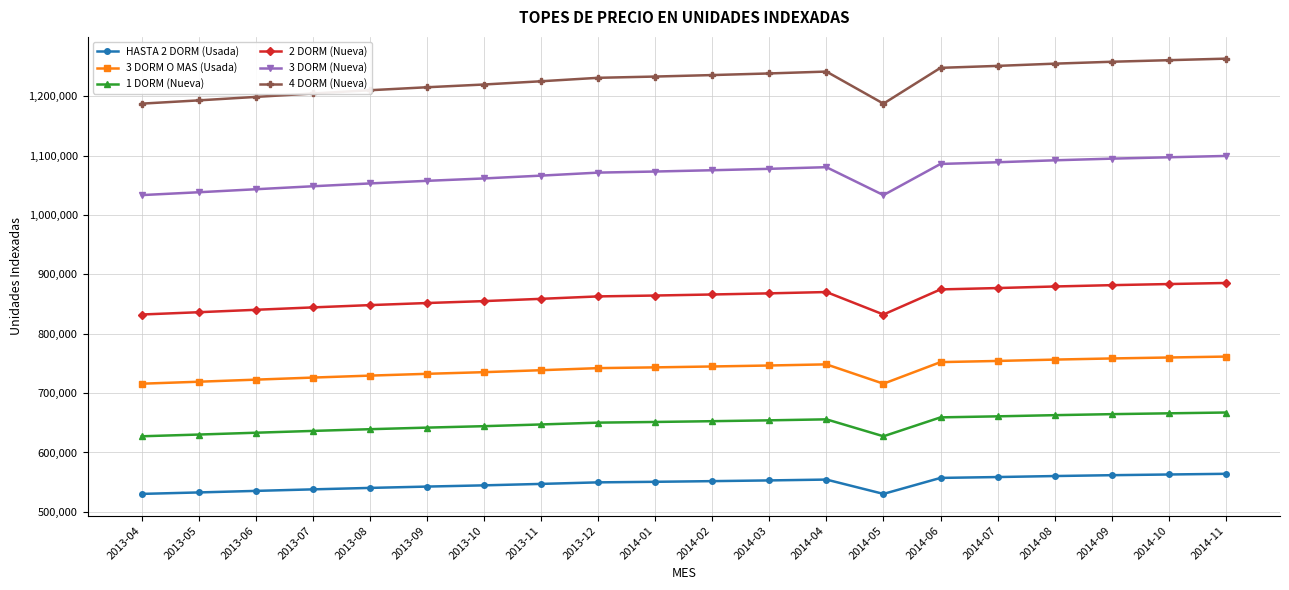

What is the highest value of the 3 DORM (Nueva) series?

1099468